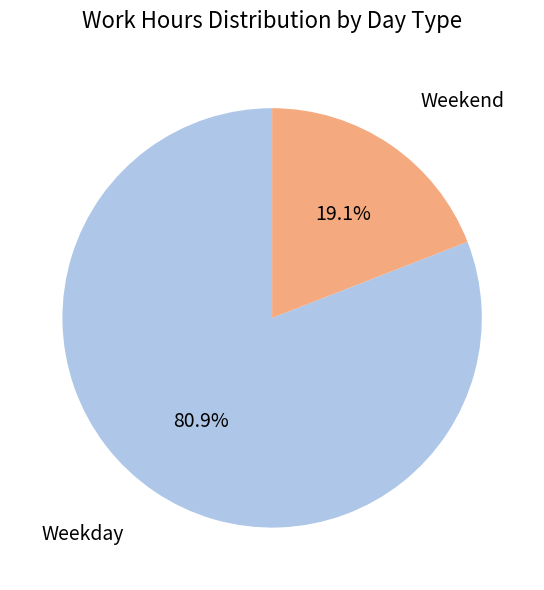

To the nearest percent, what is the average slice percentage?

50%